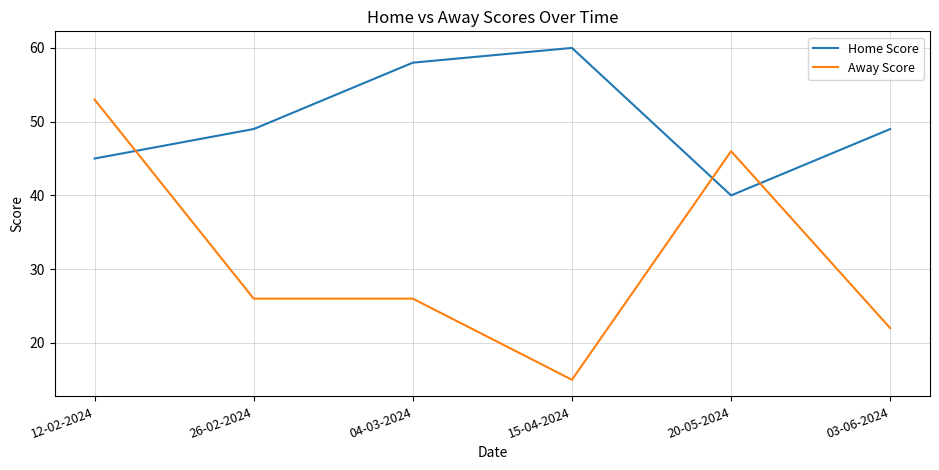

Which category has the lowest value across all series?

15-04-2024